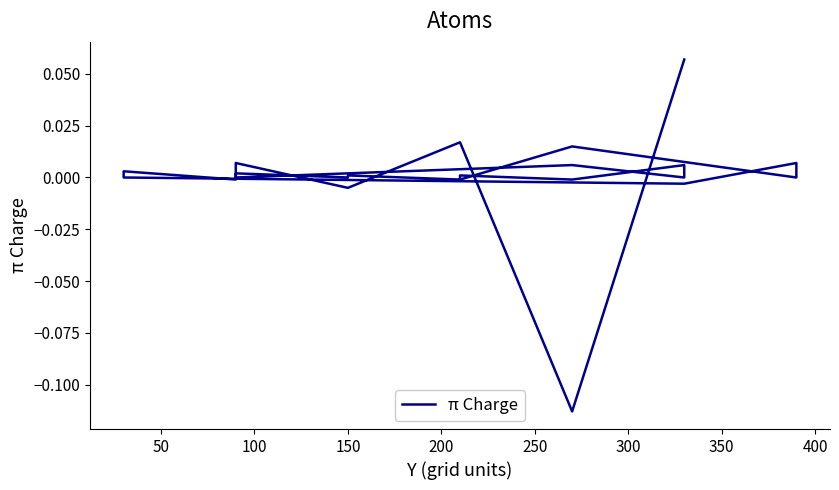

How many data points are above 0?

12